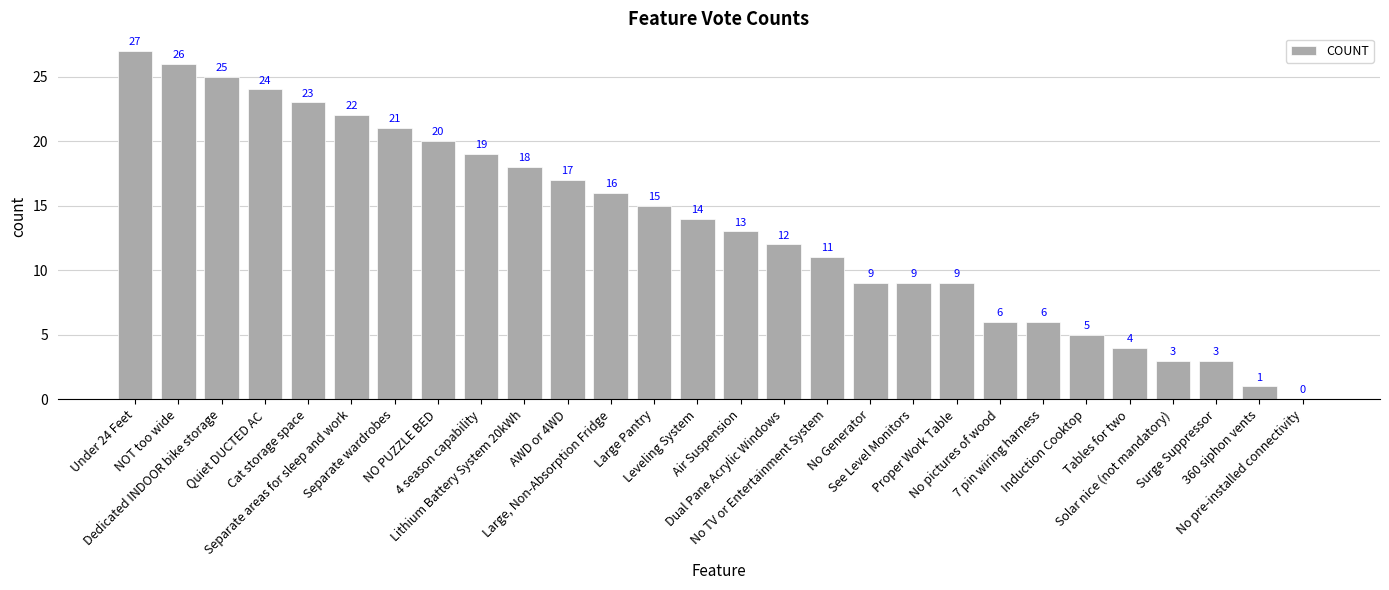

Count the number of categories in the chart.

28